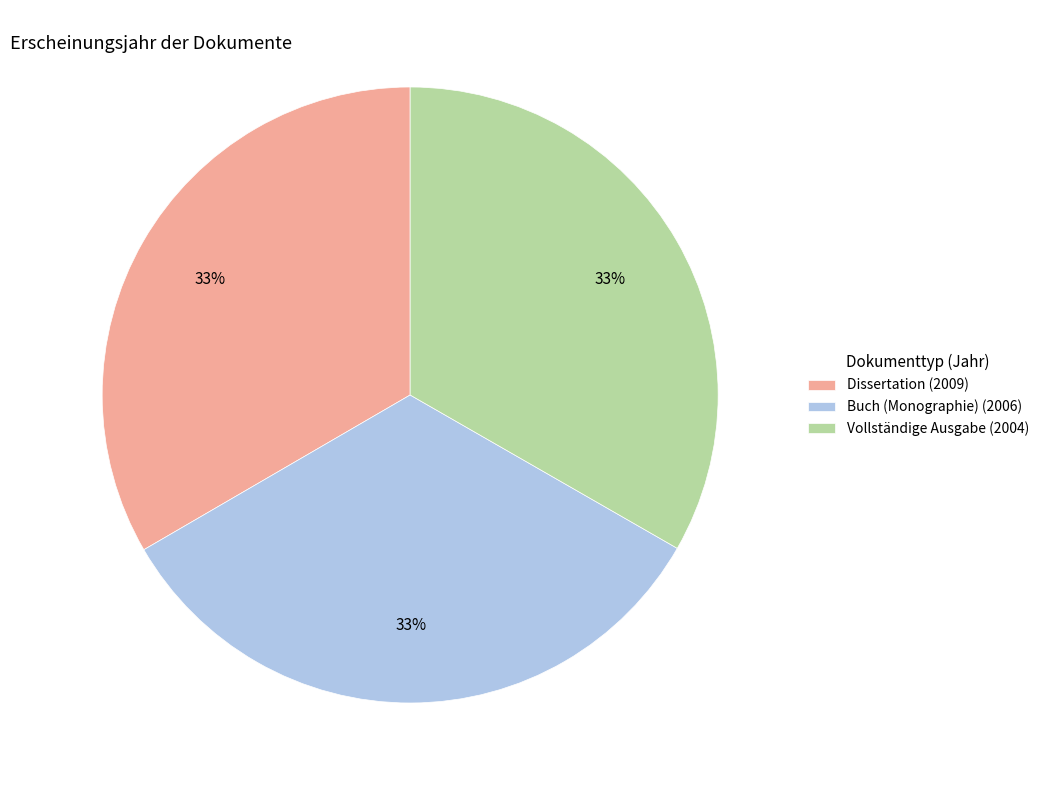

What is the ratio of the value at Dissertation (2009) to the value at Vollständige Ausgabe (2004)?

1.0